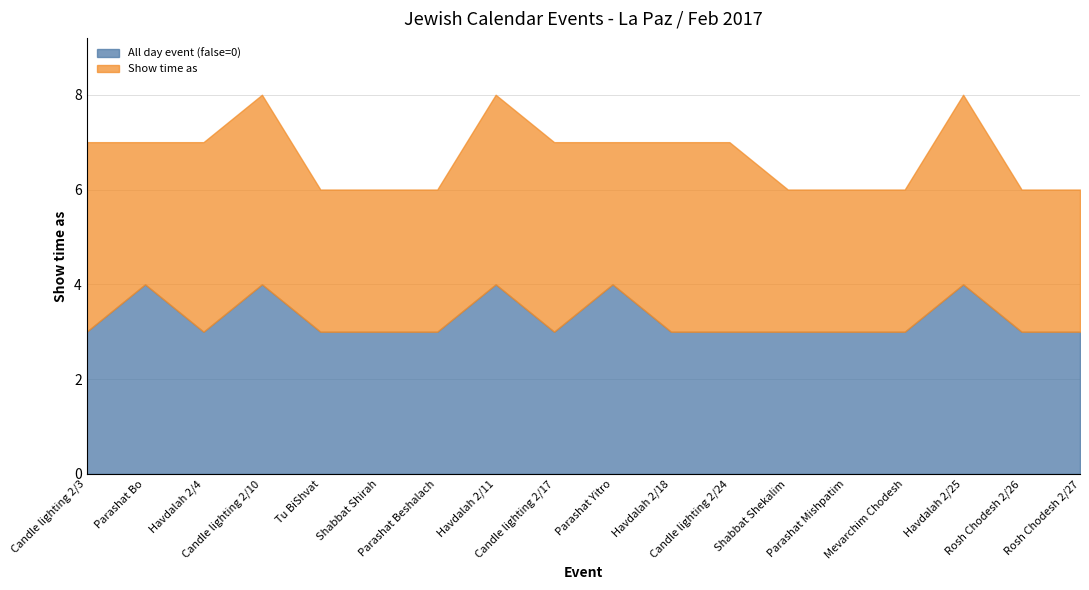

What is the highest value of the Show time as series?

4